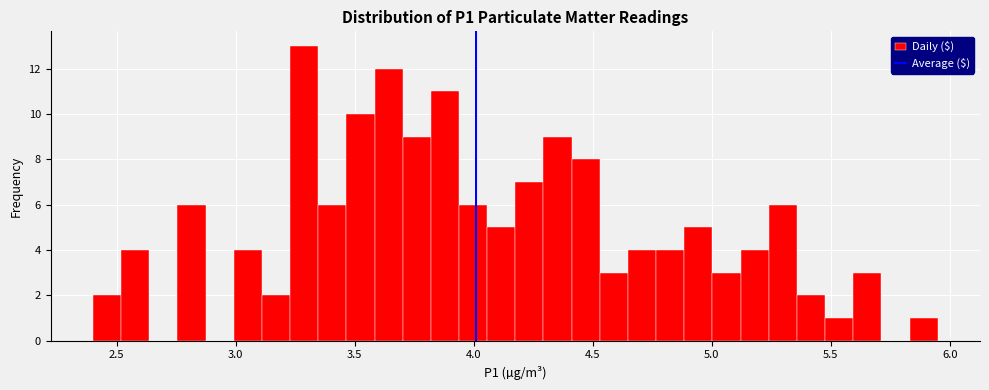

Read against the x-axis, roughly where is the centre of the tallest bar?

3.30